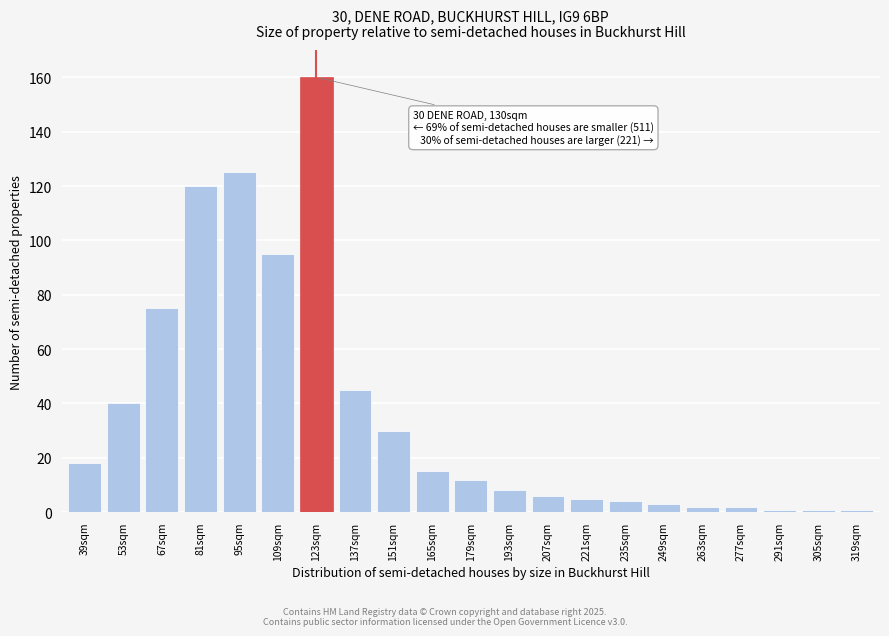

Reading right to left, list all the values displayed in this chart.

319sqm=1	305sqm=1	291sqm=1	277sqm=2	263sqm=2	249sqm=3	235sqm=4	221sqm=5	207sqm=6	193sqm=8	179sqm=12	165sqm=15	151sqm=30	137sqm=45	123sqm=160	109sqm=95	95sqm=125	81sqm=120	67sqm=75	53sqm=40	39sqm=18